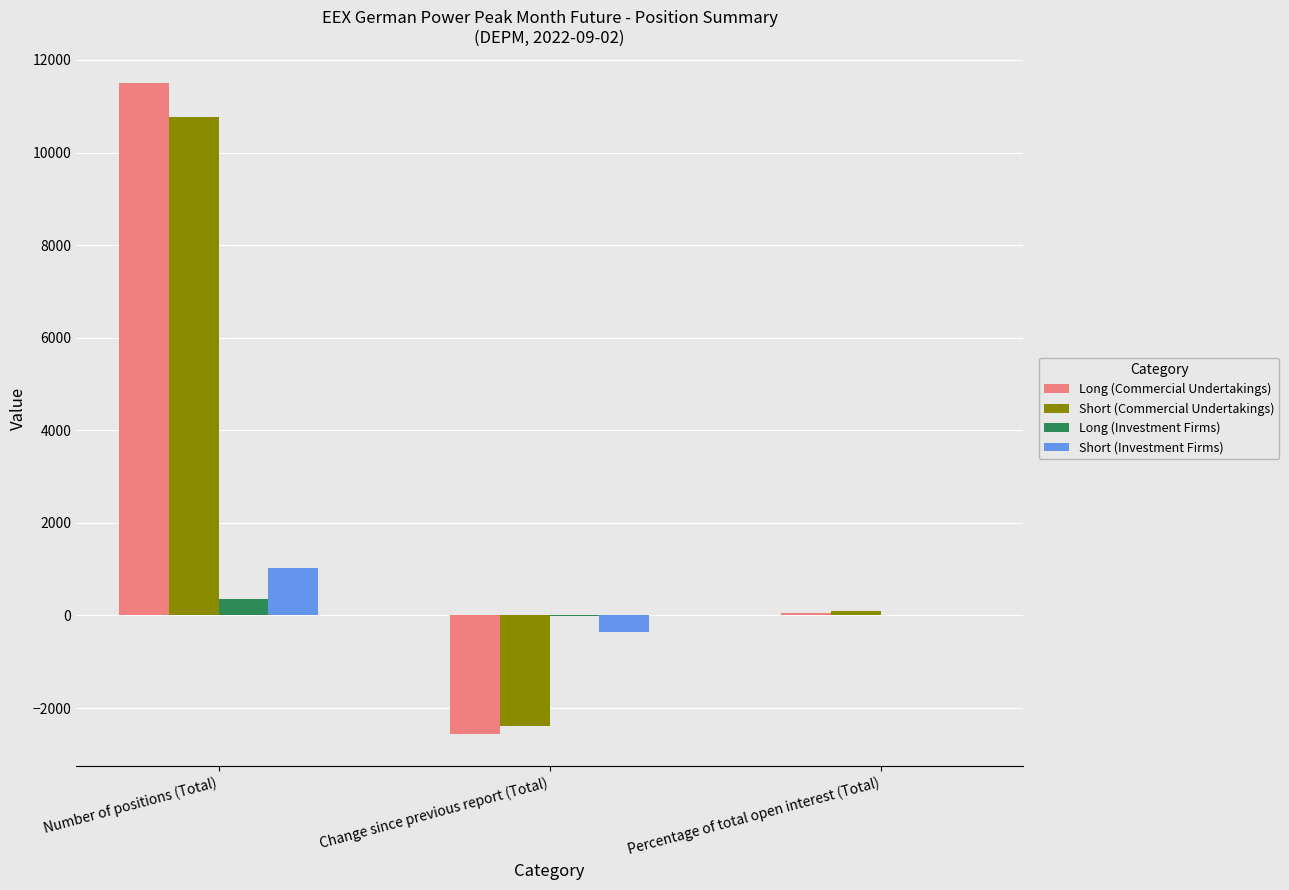

Which series changed the most between Number of positions (Total) and Change since previous report (Total)?

Long (Commercial Undertakings)